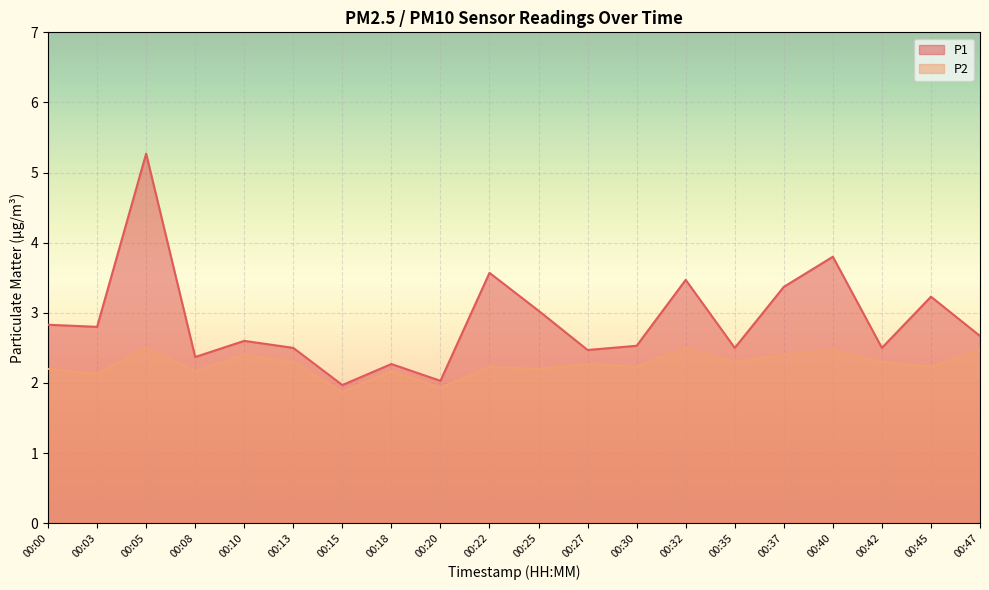

Reading right to left, what are all the values shown in this chart?

P1: 00:47=2.7	00:45=3.2	00:42=2.5	00:40=3.8	00:37=3.4	00:35=2.5	00:32=3.5	00:30=2.5	00:27=2.5	00:25=3.0	00:22=3.6	00:20=2.0	00:18=2.3	00:15=2.0	00:13=2.5	00:10=2.6	00:08=2.4	00:05=5.3	00:03=2.8	00:00=2.8
P2: 00:47=2.5	00:45=2.2	00:42=2.3	00:40=2.5	00:37=2.4	00:35=2.3	00:32=2.5	00:30=2.2	00:27=2.3	00:25=2.2	00:22=2.2	00:20=1.9	00:18=2.2	00:15=1.9	00:13=2.3	00:10=2.4	00:08=2.2	00:05=2.5	00:03=2.1	00:00=2.2